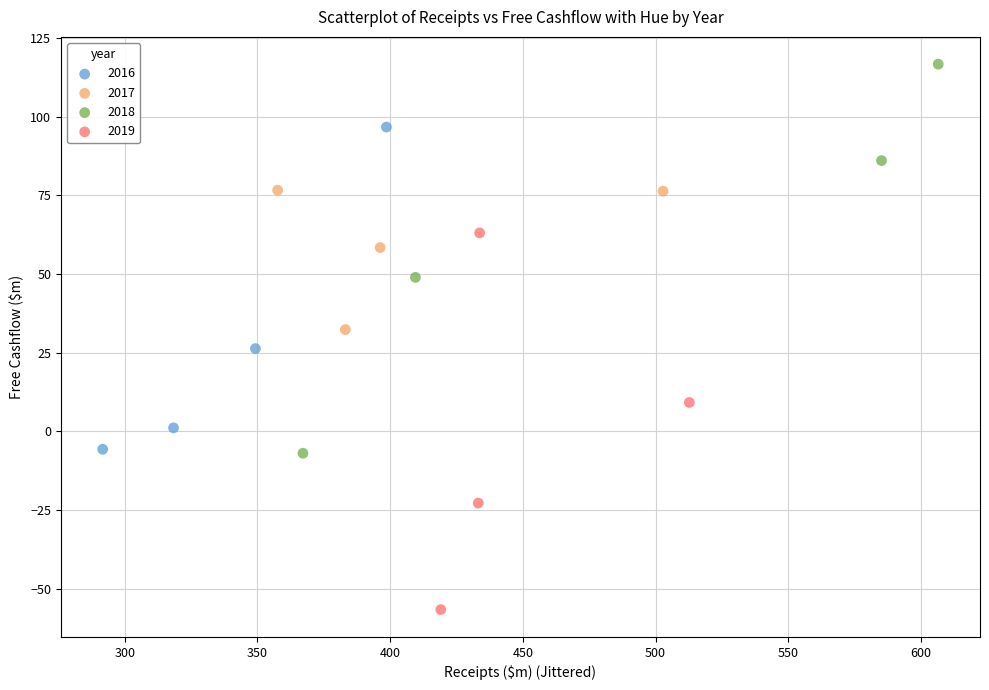

Which series has the widest spread of Y values?

2018